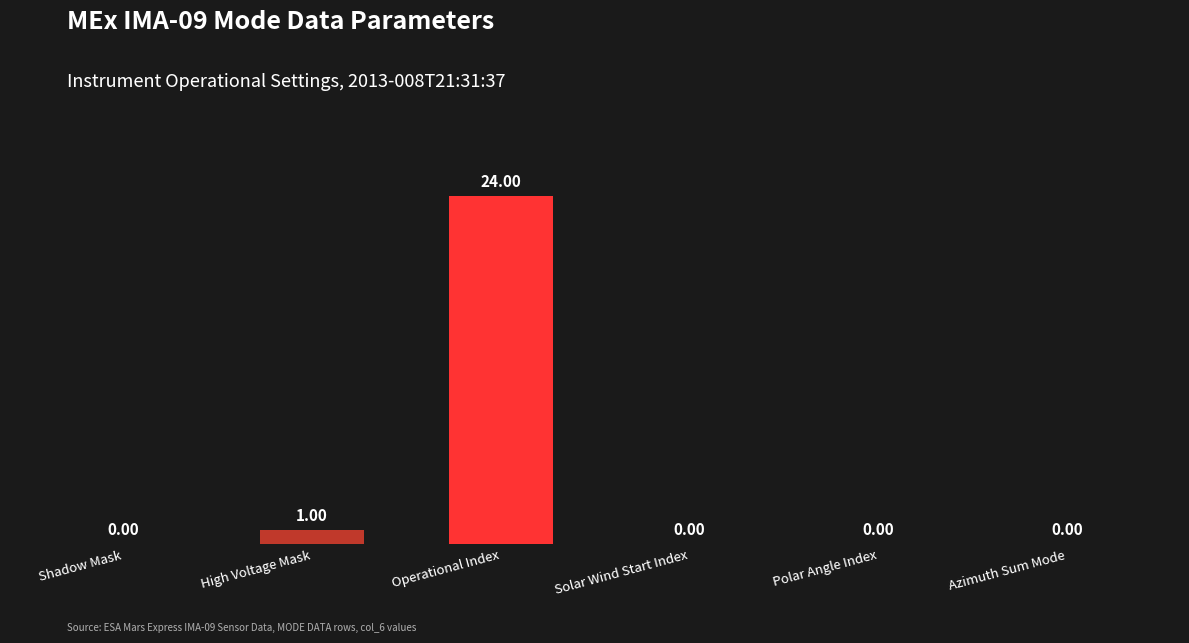

Where is the data nearest to the value 12?

High Voltage Mask